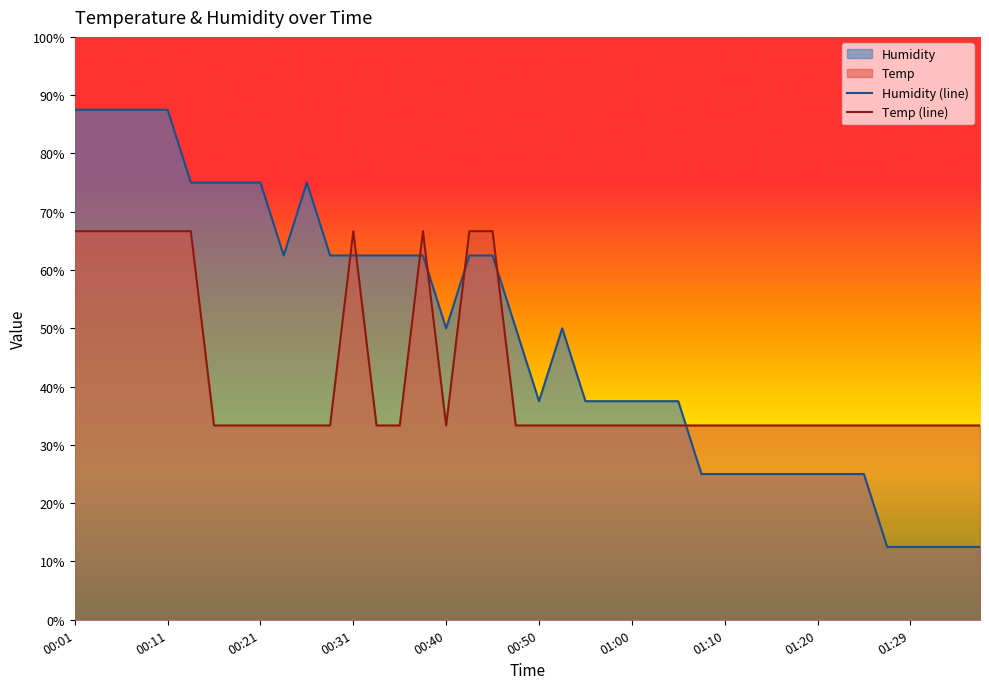

Which series has the widest spread of values?

Humidity (line)